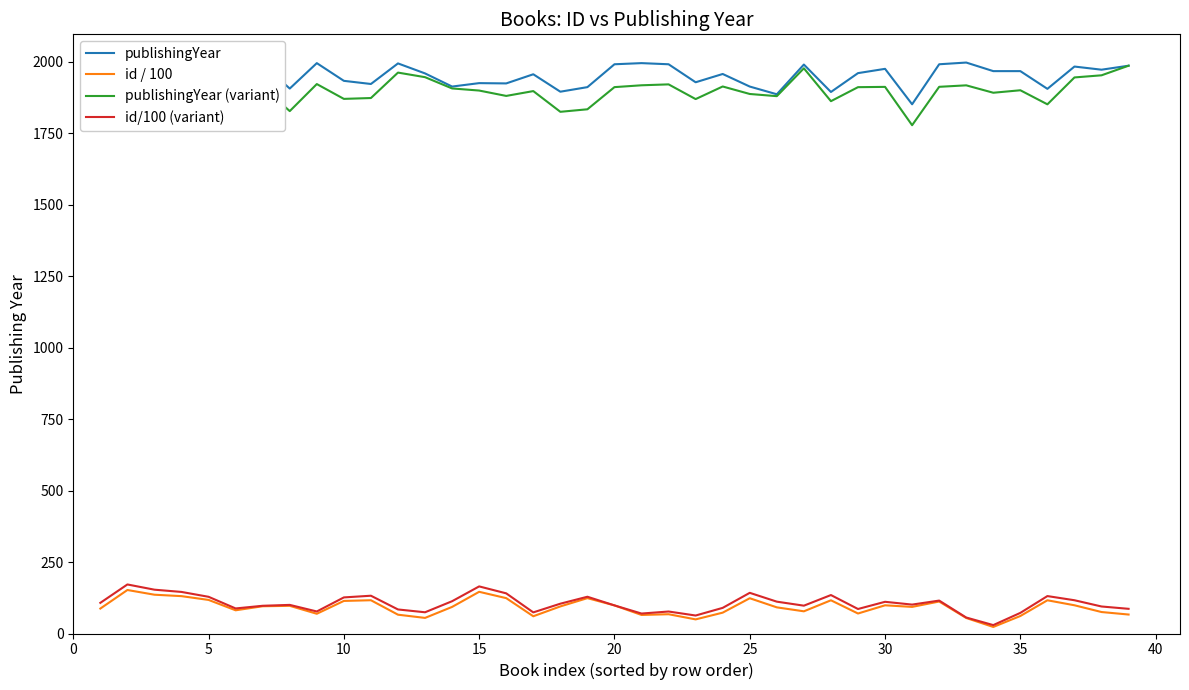

What is the maximum value shown in the chart?

1998.0